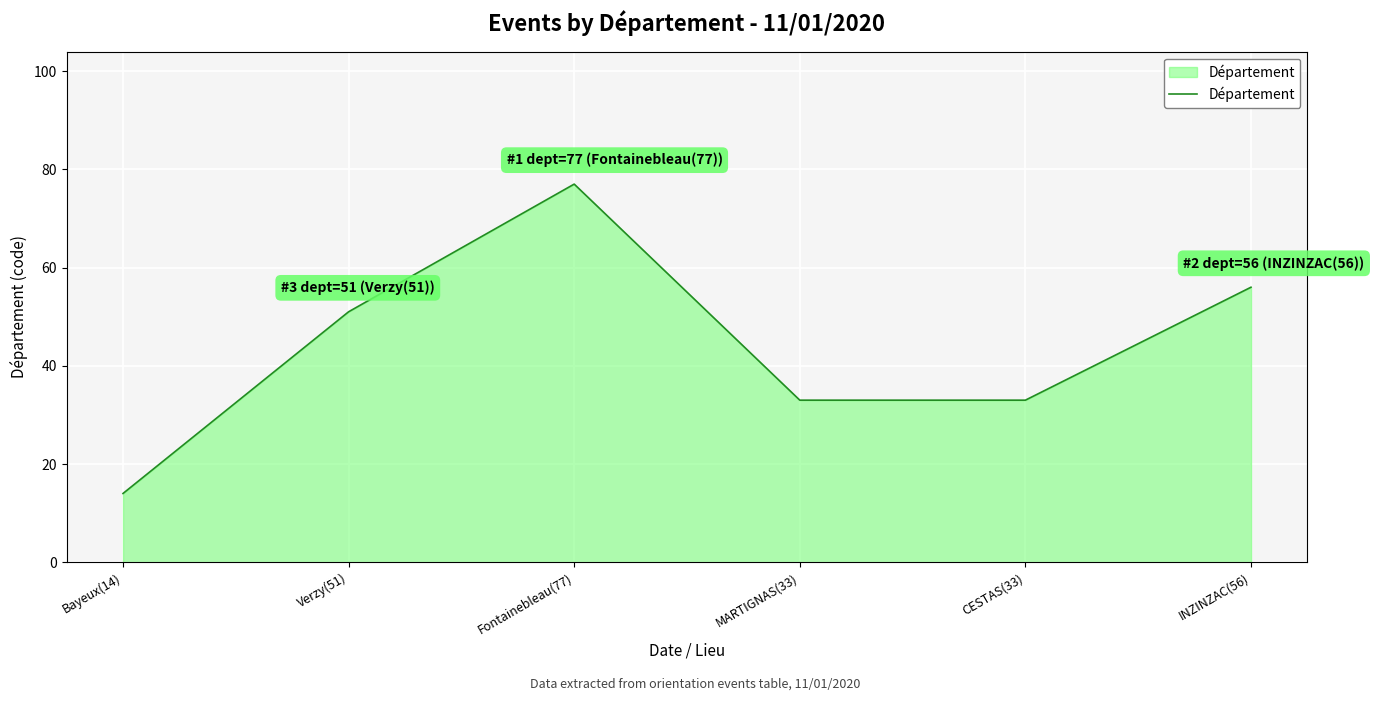

Reading left to right, extract all data points from this chart.

14	51	77	33	33	56